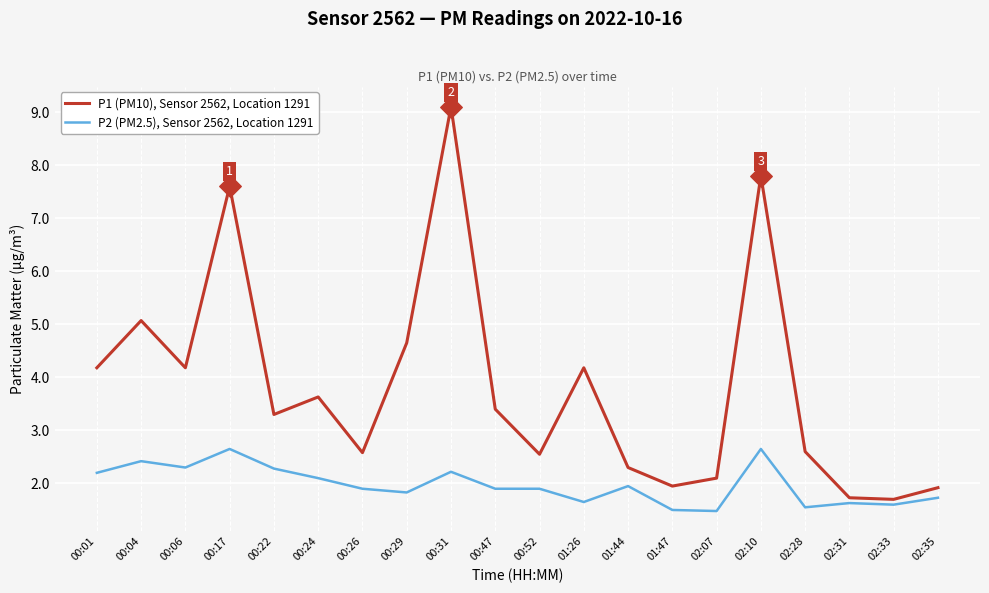

Which series has the widest spread of values?

P1 (PM10), Sensor 2562, Location 1291